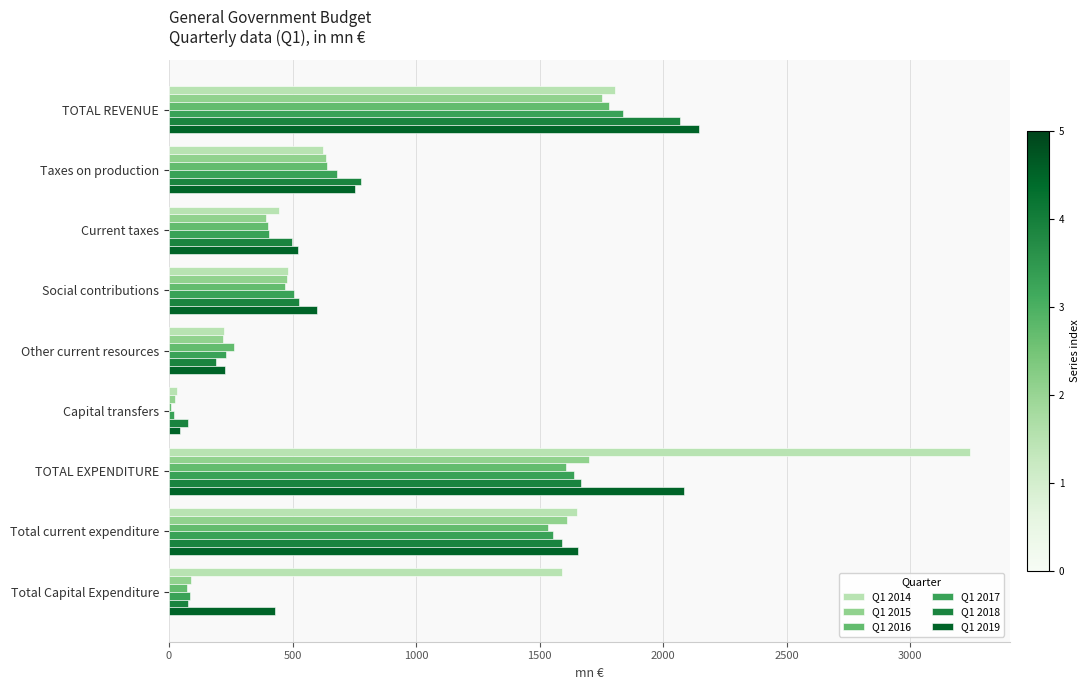

True or false: Q1 2016 has a value of 694.3 at TOTAL REVENUE.

False